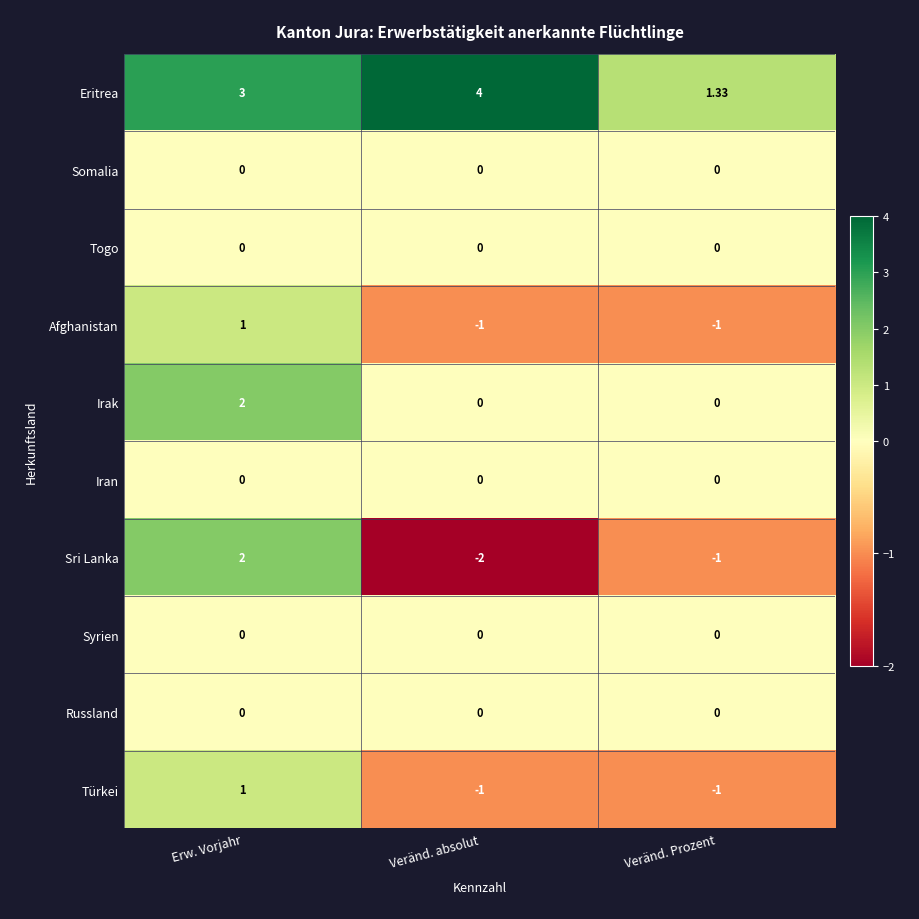

How many categories are shown in the chart?

3